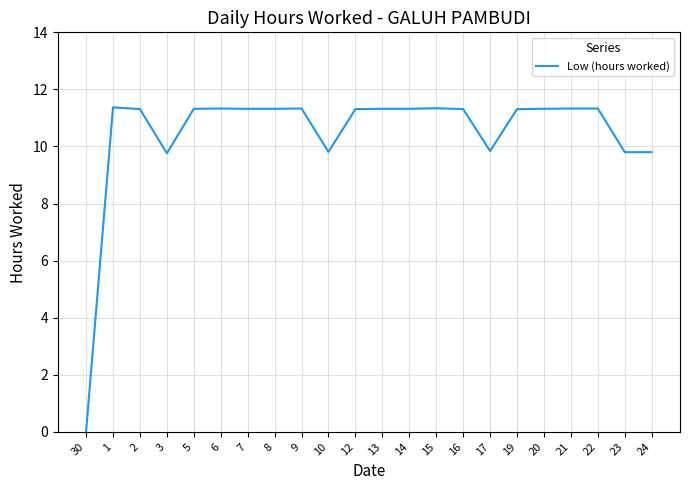

What is the difference between the maximum and minimum values?

11.4